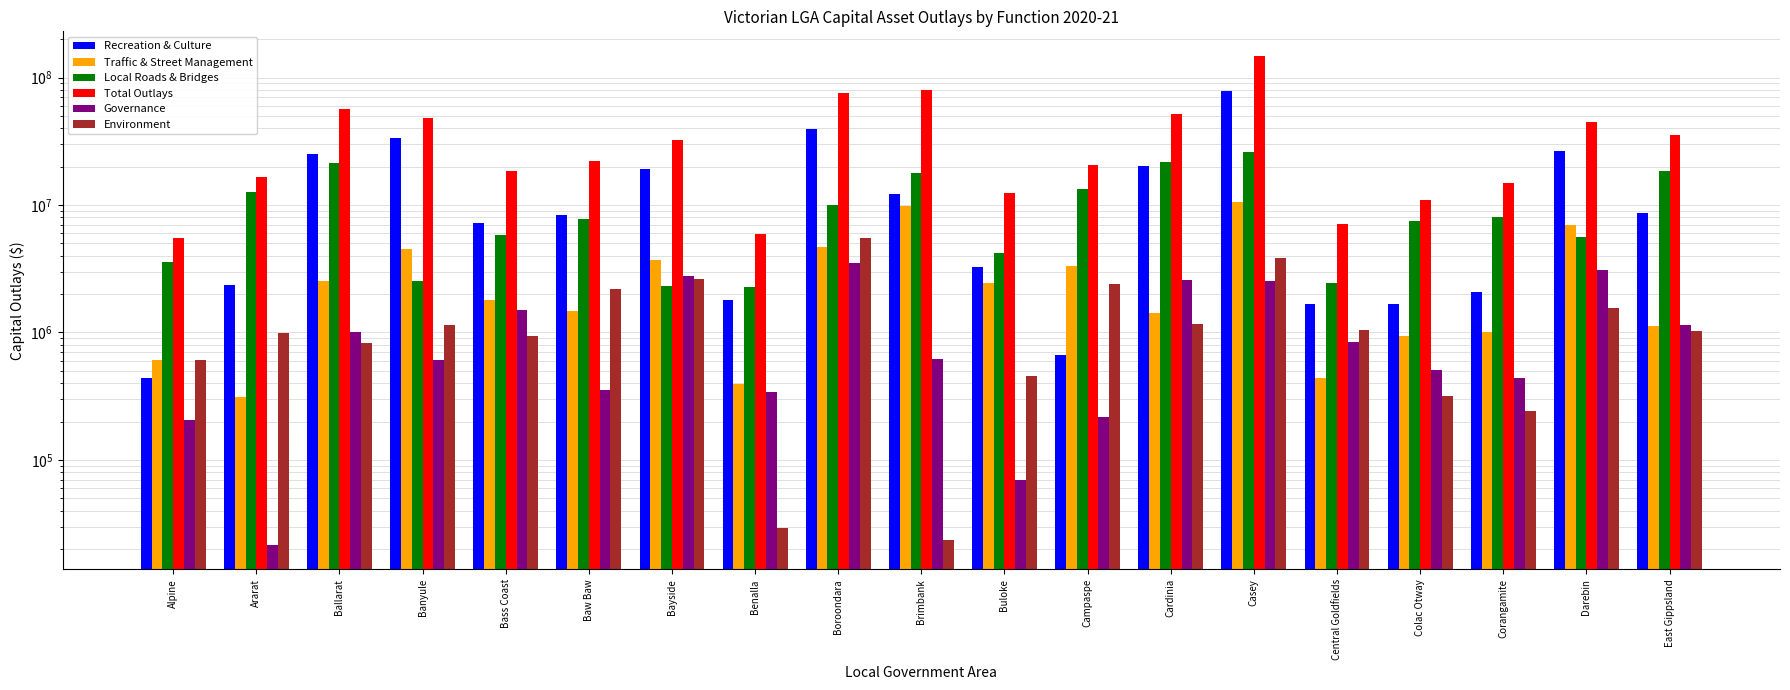

Count the number of data series in this chart.

6